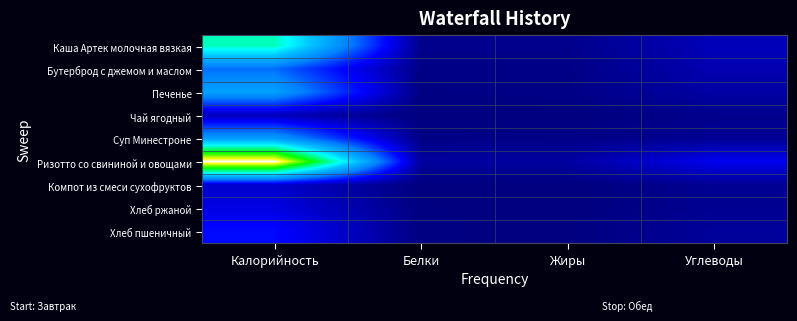

At which category is the sum across all series the highest?

Калорийность